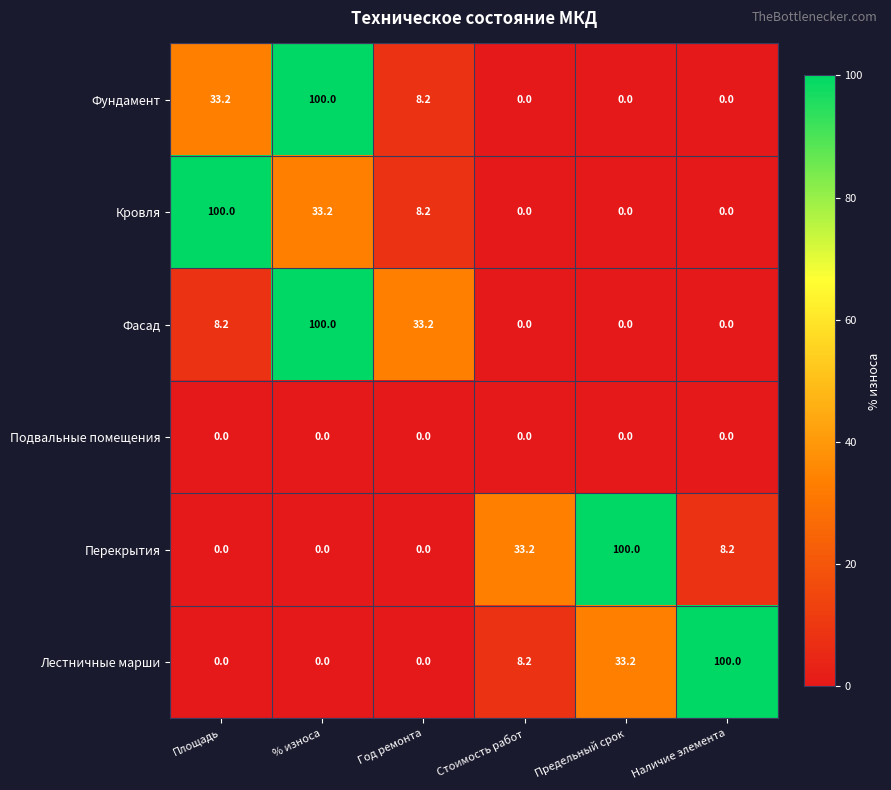

At which label does Кровля reach its peak?

Площадь